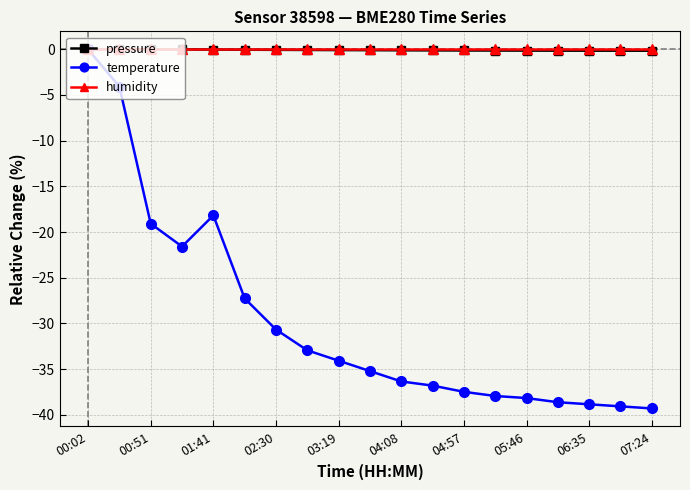

At how many categories does at least one series exceed -21?

19